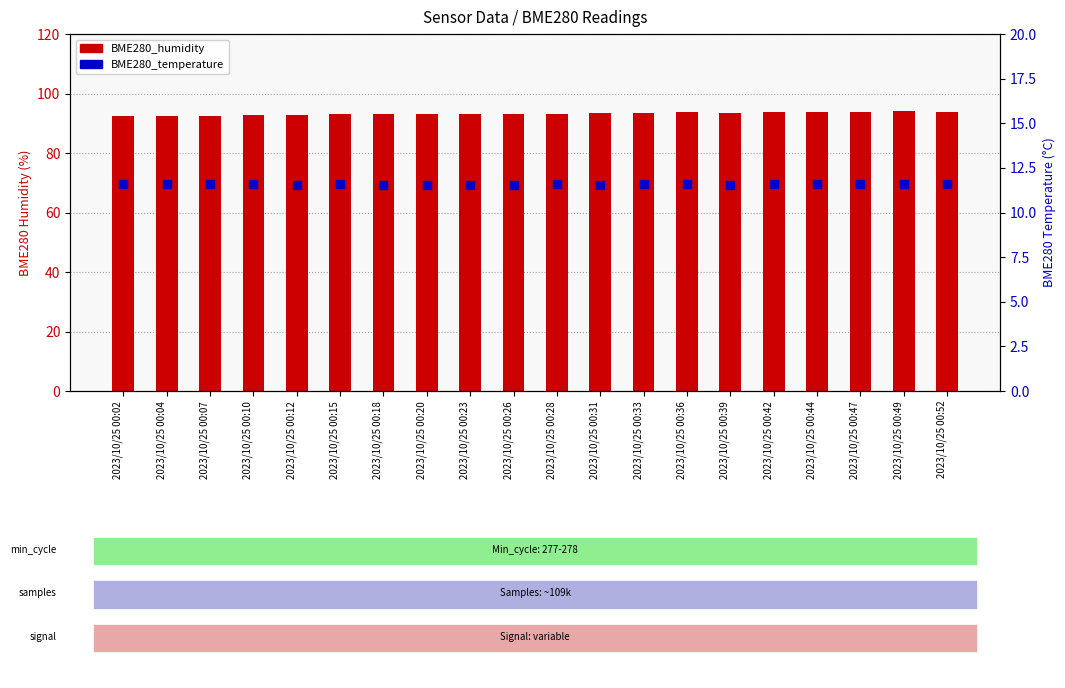

Which series has the largest total across all categories?

BME280_humidity